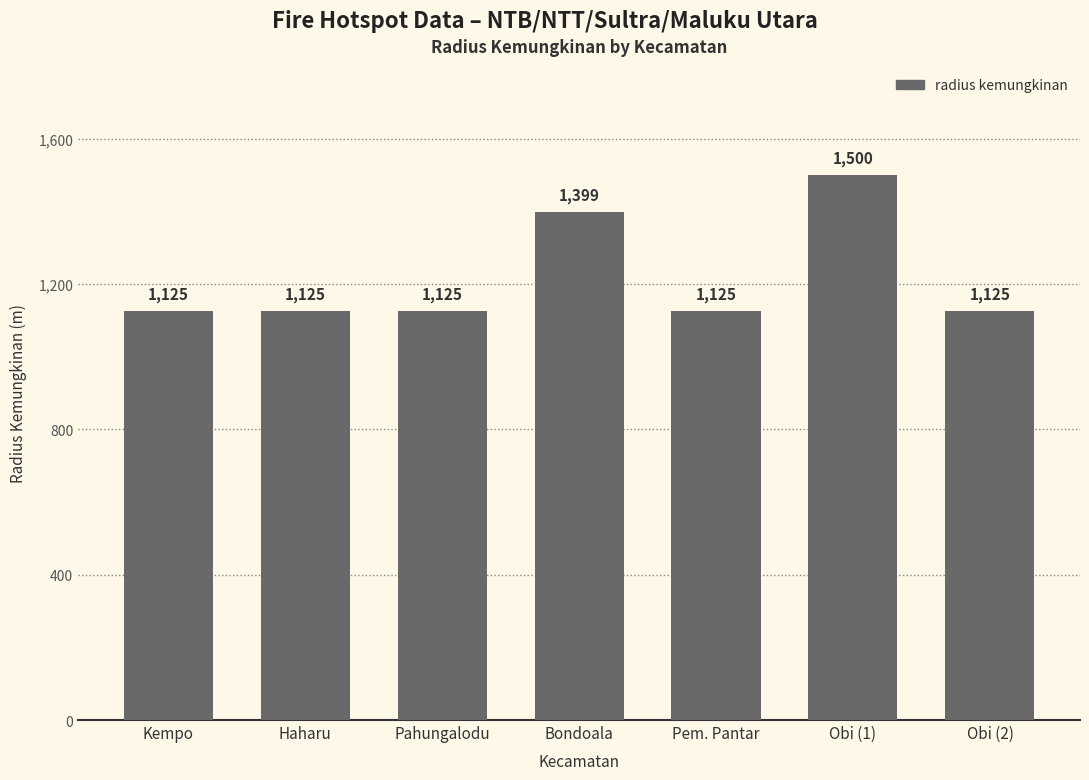

Are the bars horizontal?

No